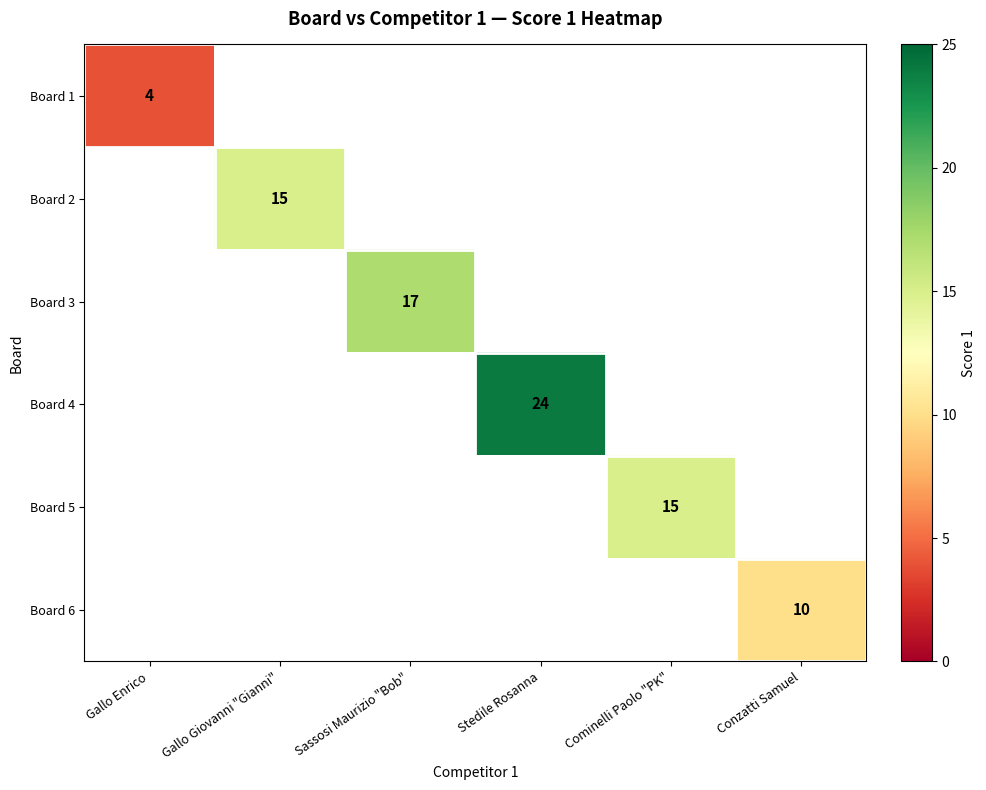

At how many categories does at least one series exceed 14?

4